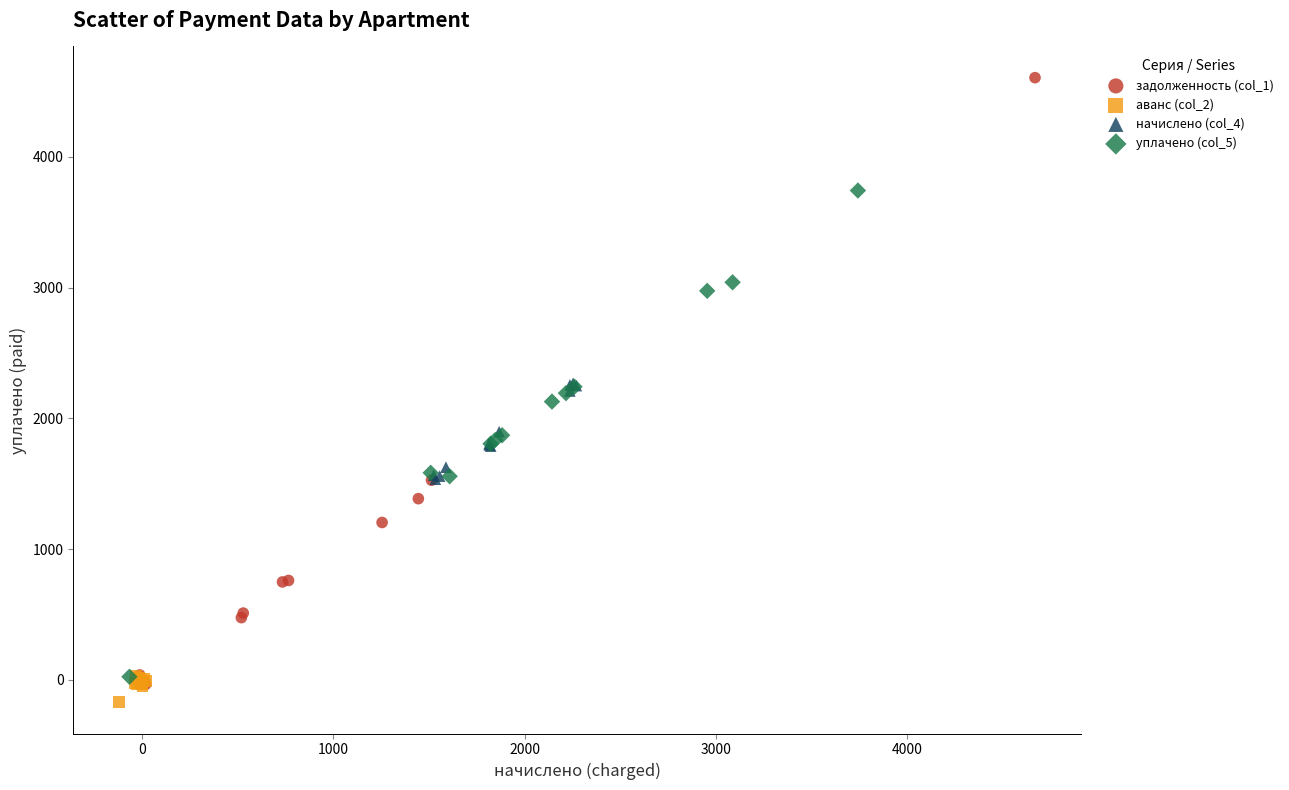

What are all the series names shown in the legend?

задолженность (col_1), аванс (col_2), начислено (col_4), уплачено (col_5)